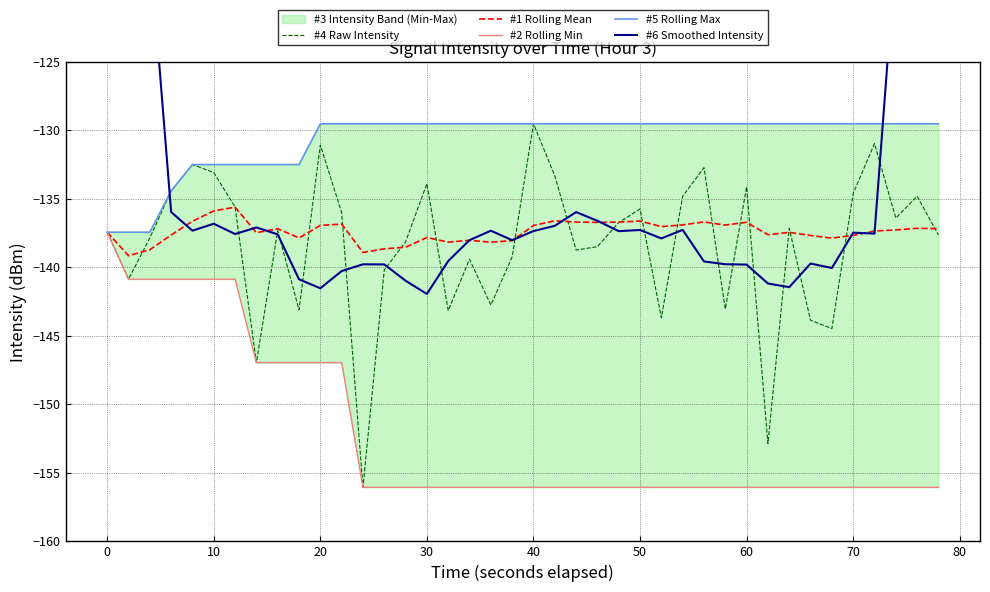

What is the maximum value for #4 Raw Intensity?

-129.5